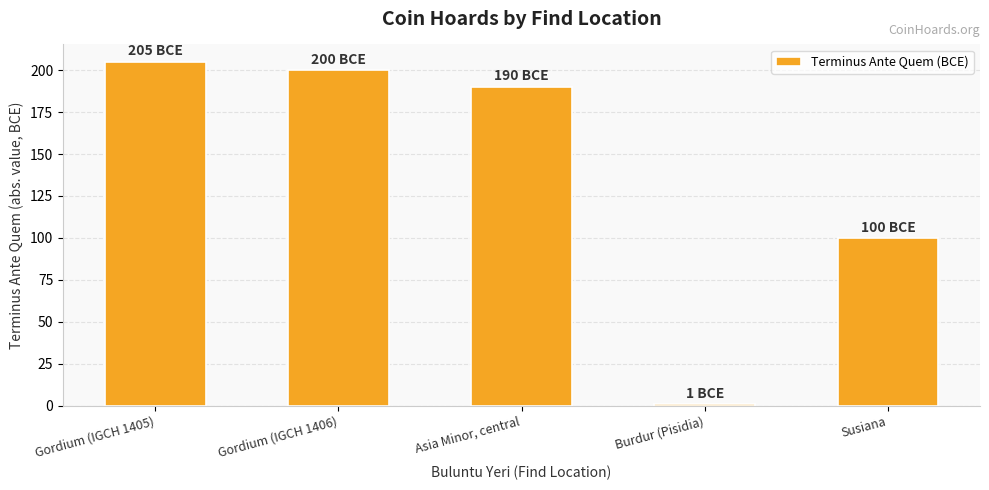

Where is the data nearest to the value 103?

Susiana